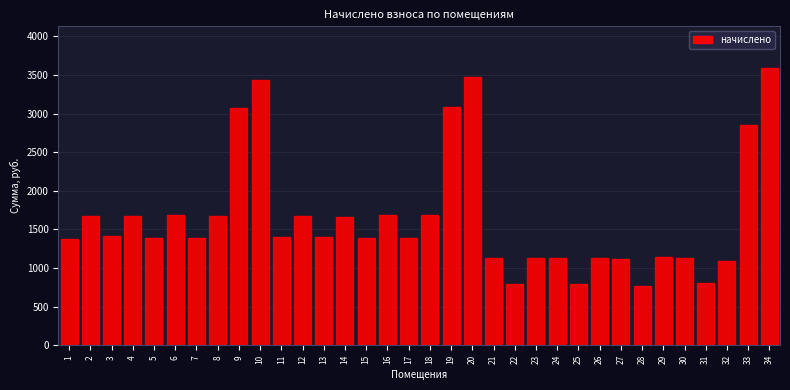

What is the value of the 27th bar from the left?

1123.0